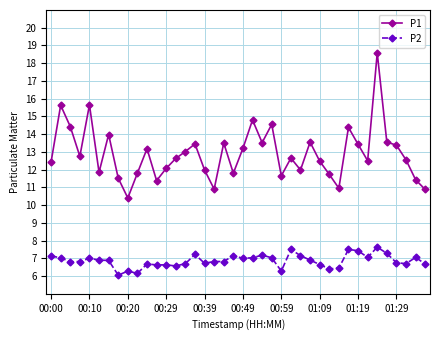

What is the value of the P2 point at the 29th from the left?

6.7